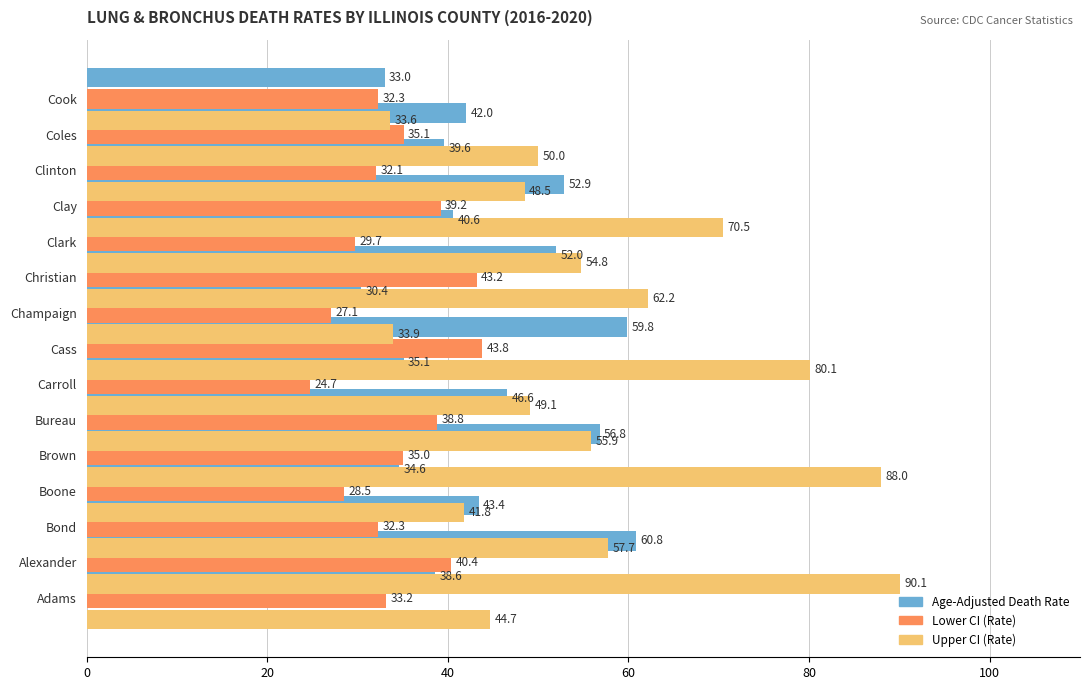

Rank the series at 13 from lowest to highest value.

Lower CI (Rate), Age-Adjusted Death Rate, Upper CI (Rate)